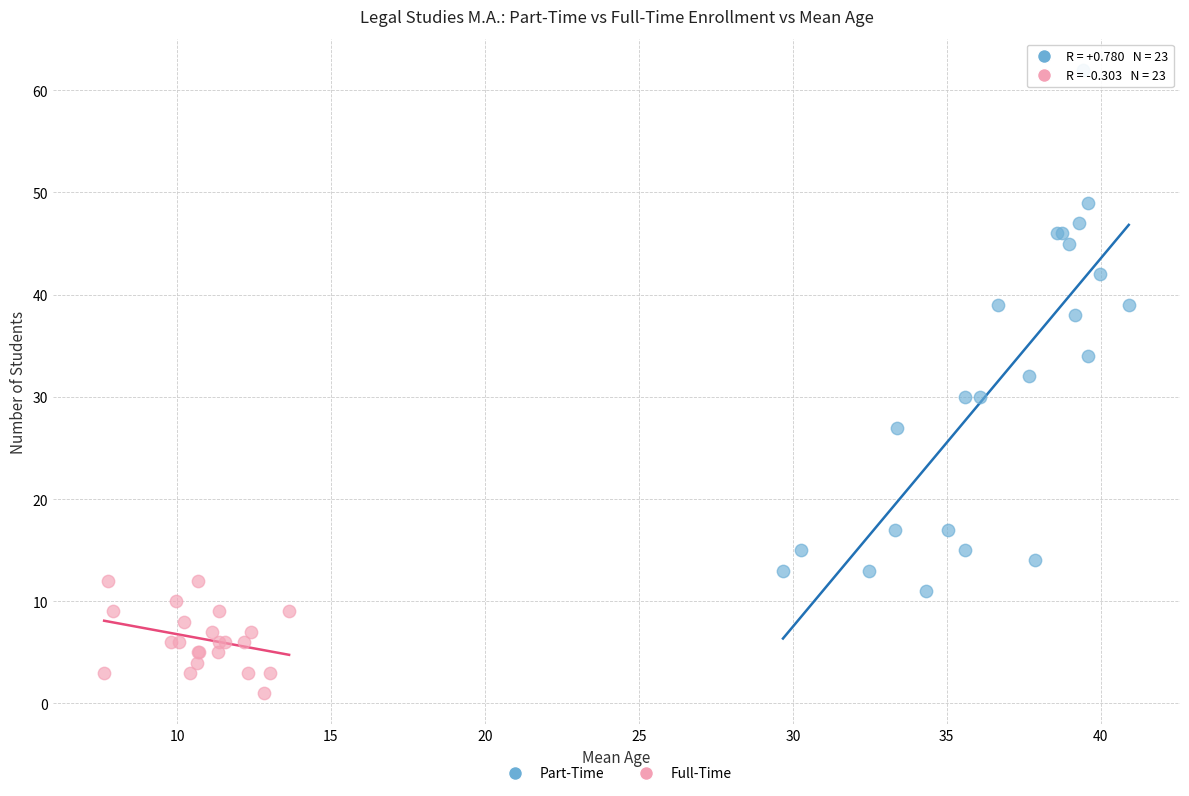

Which series reaches the minimum Y coordinate?

Full-Time